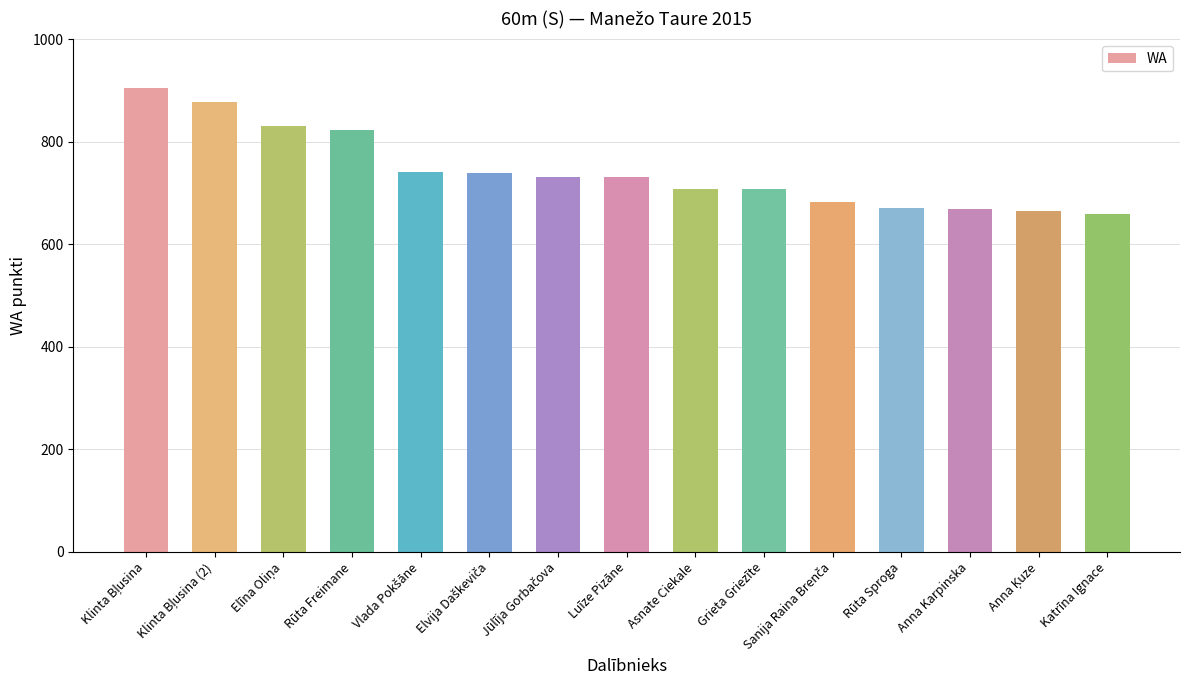

The chart shows a value of 670 at Rūta Sproga. True or false?

True